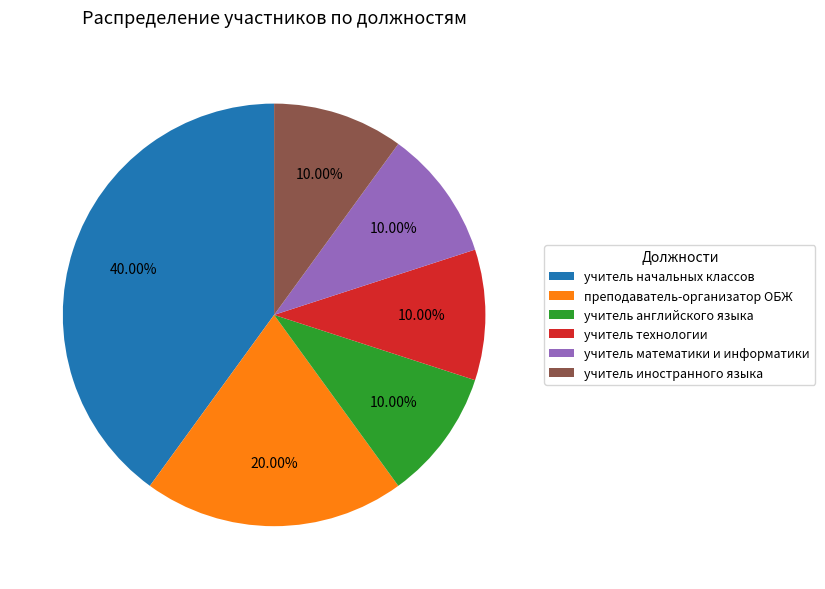

Which slice is the largest?

учитель начальных классов